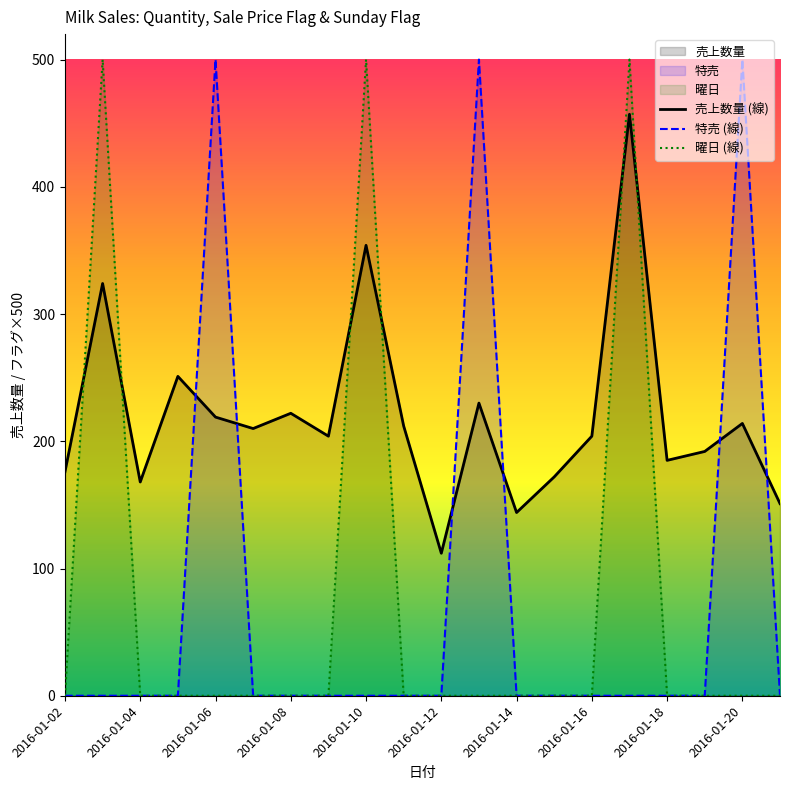

At which category is the sum across all series the highest?

2016-01-17